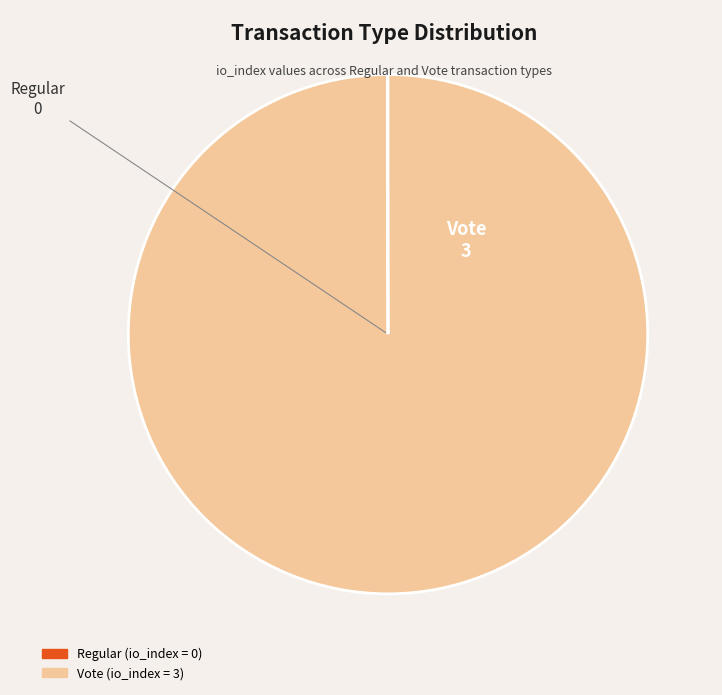

The Vote slice represents 91% of the pie. True or false?

False